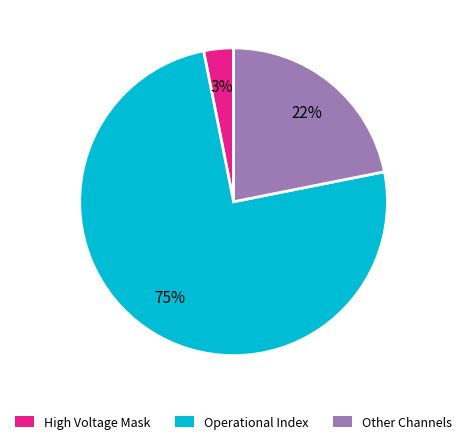

Count the number of slices in the pie.

3